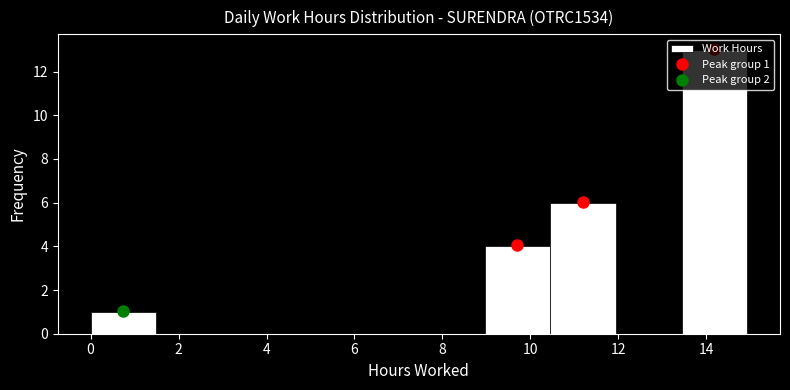

Which range on the x-axis has the tallest bar?

13.4 to 15.0